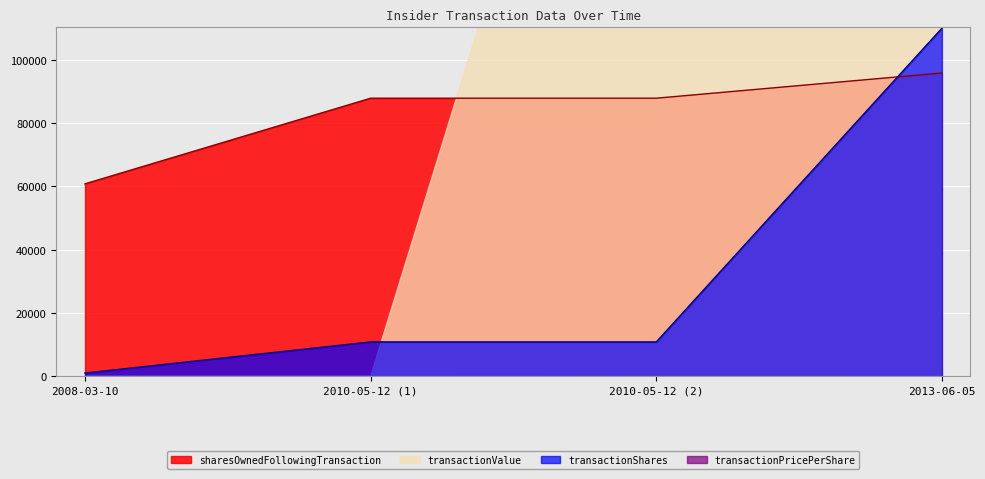

How many times do transactionShares and sharesOwnedFollowingTransaction cross each other?

1